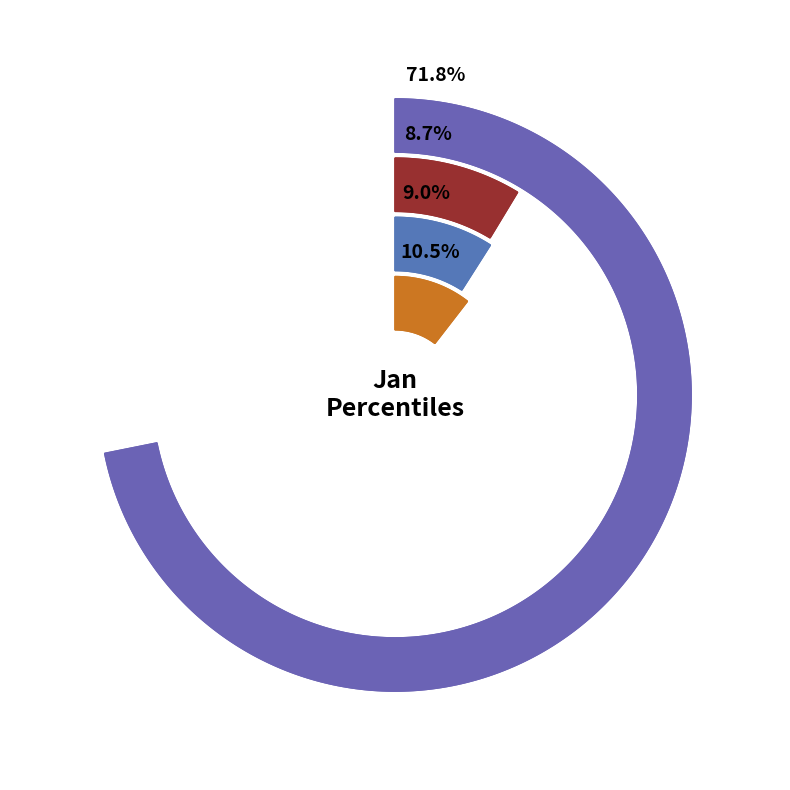

To the nearest percent, what is the difference between the 5 and 3 slice percentages?

4%